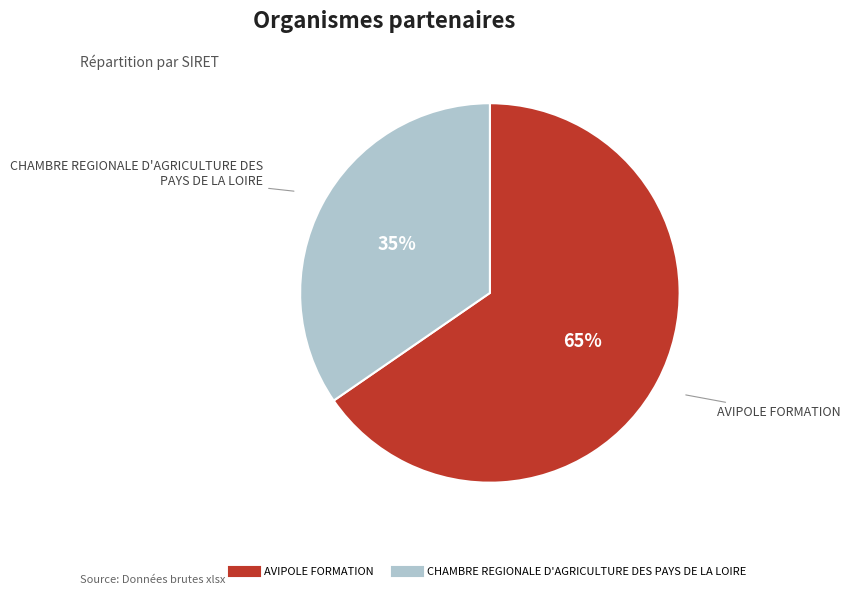

The CHAMBRE REGIONALE D'AGRICULTURE DES PAYS DE LA LOIRE slice represents 35% of the pie. True or false?

True